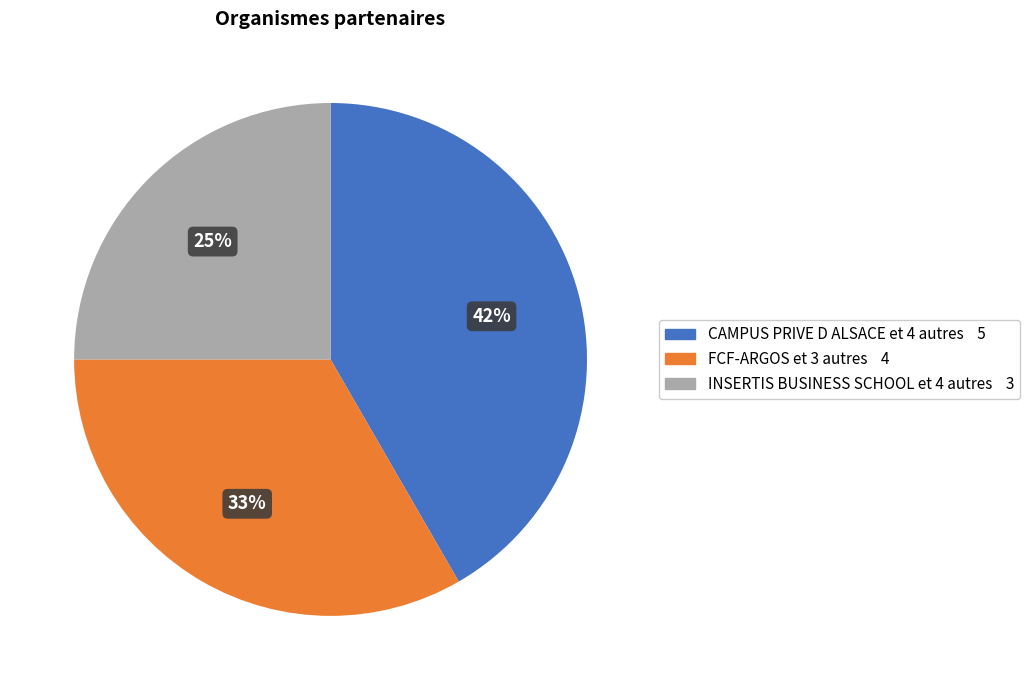

Does any single category account for the majority?

No